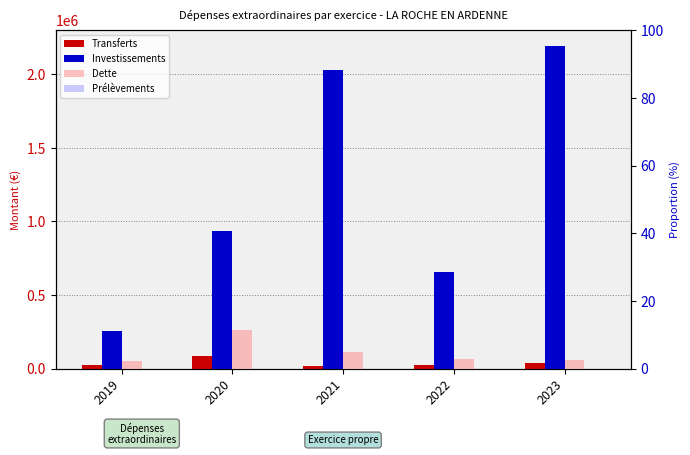

List the labels in order of Prélèvements value, largest first.

2019, 2020, 2021, 2022, 2023